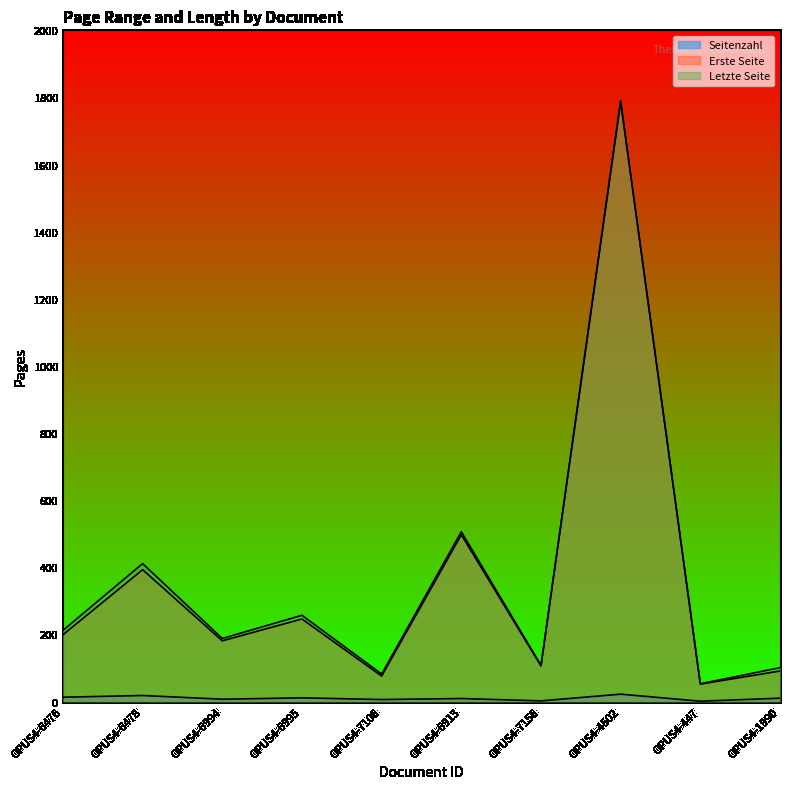

What is the label of the 8th point from the right?

OPUS4-6994